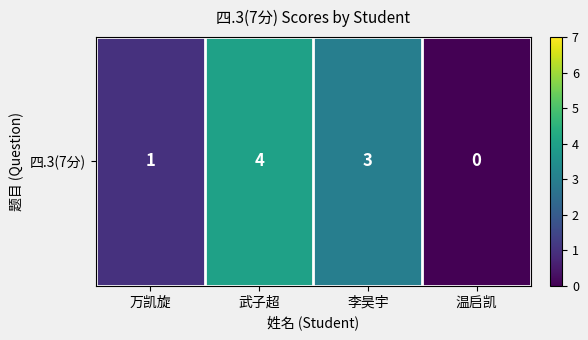

Which label corresponds to the smallest value in the chart?

温启凯